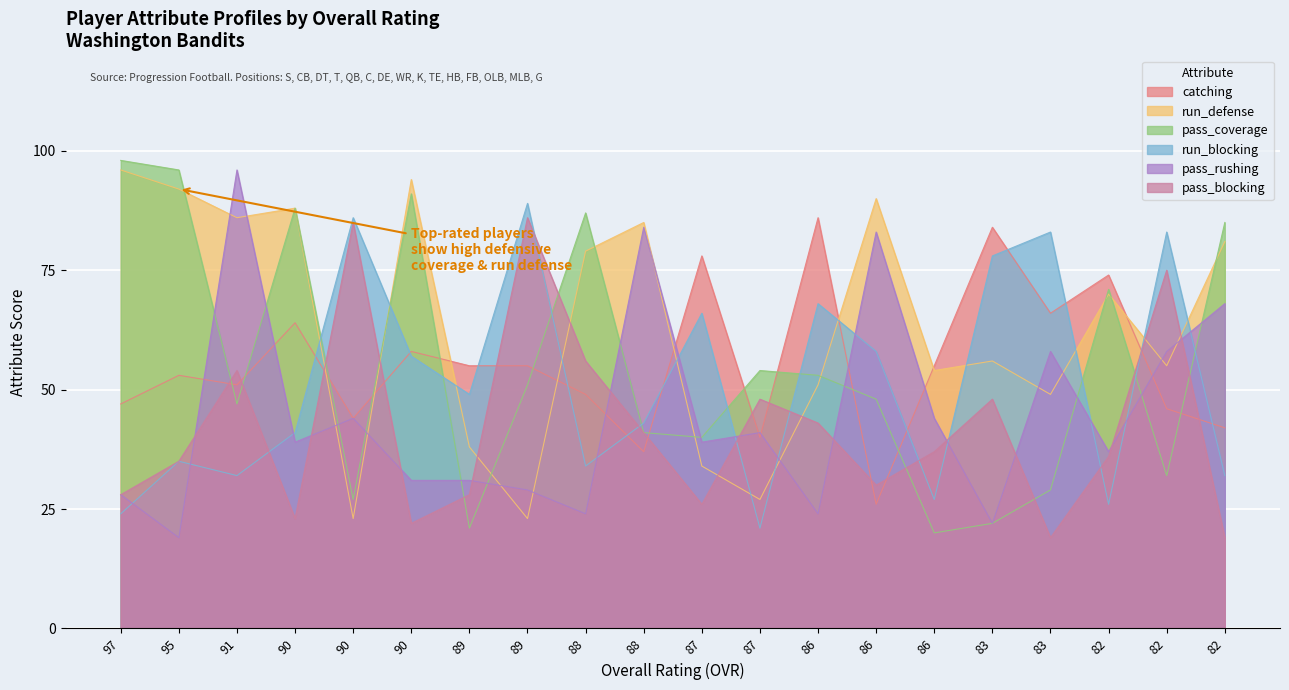

What are all the series names shown in the legend?

catching, run_defense, pass_coverage, run_blocking, pass_rushing, pass_blocking